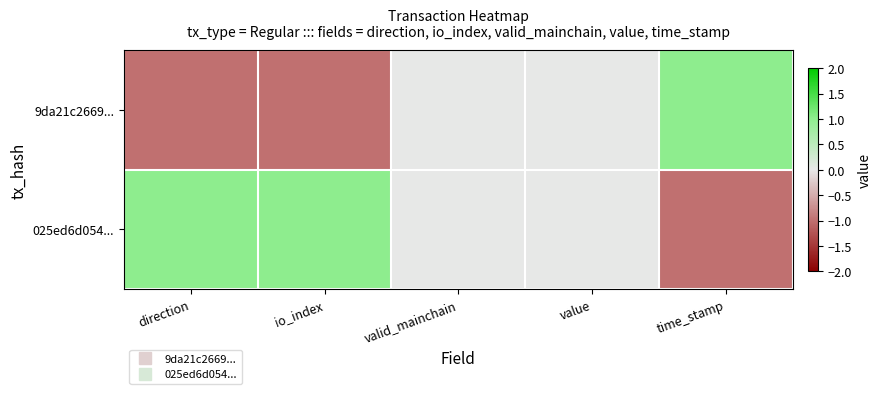

Count the number of categories in the chart.

5